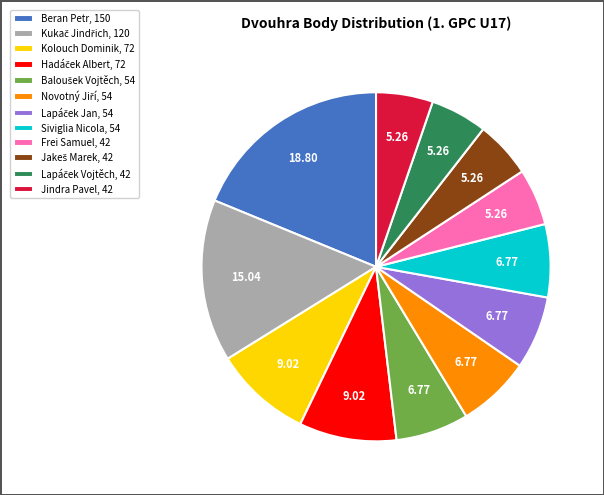

Is there any slice that represents more than half of the pie?

No